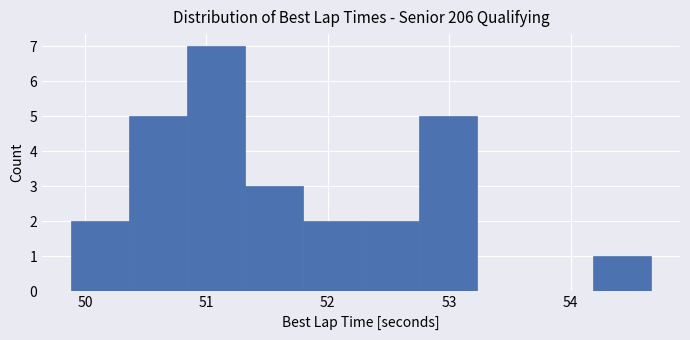

Which range on the x-axis has the tallest bar?

50.8 to 51.3